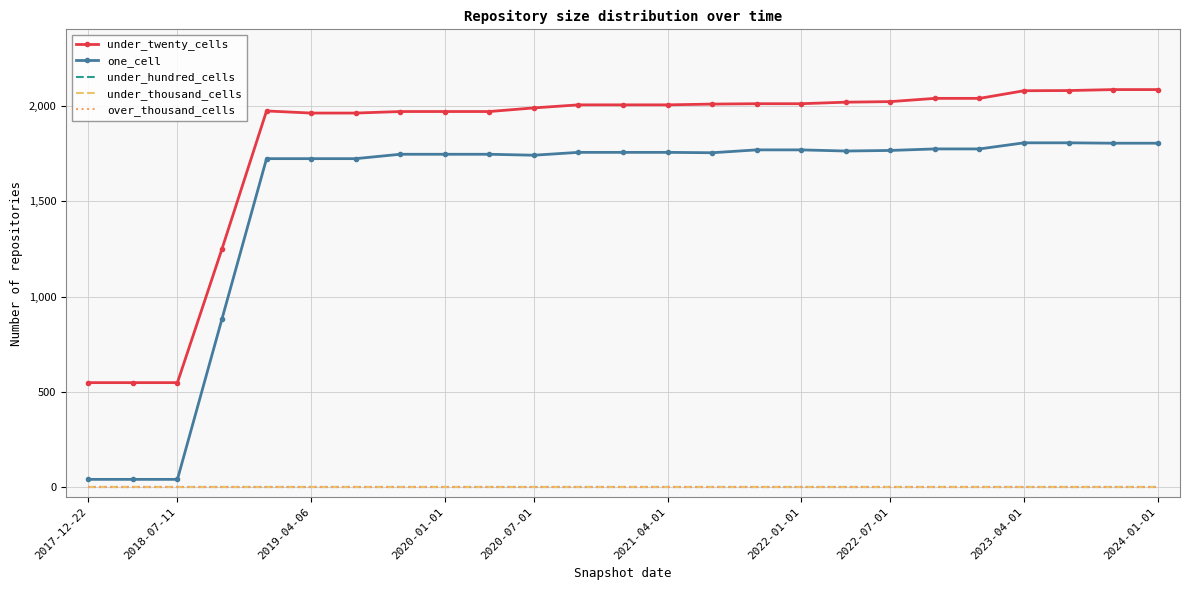

At which label does over_thousand_cells reach its peak?

2017-12-22